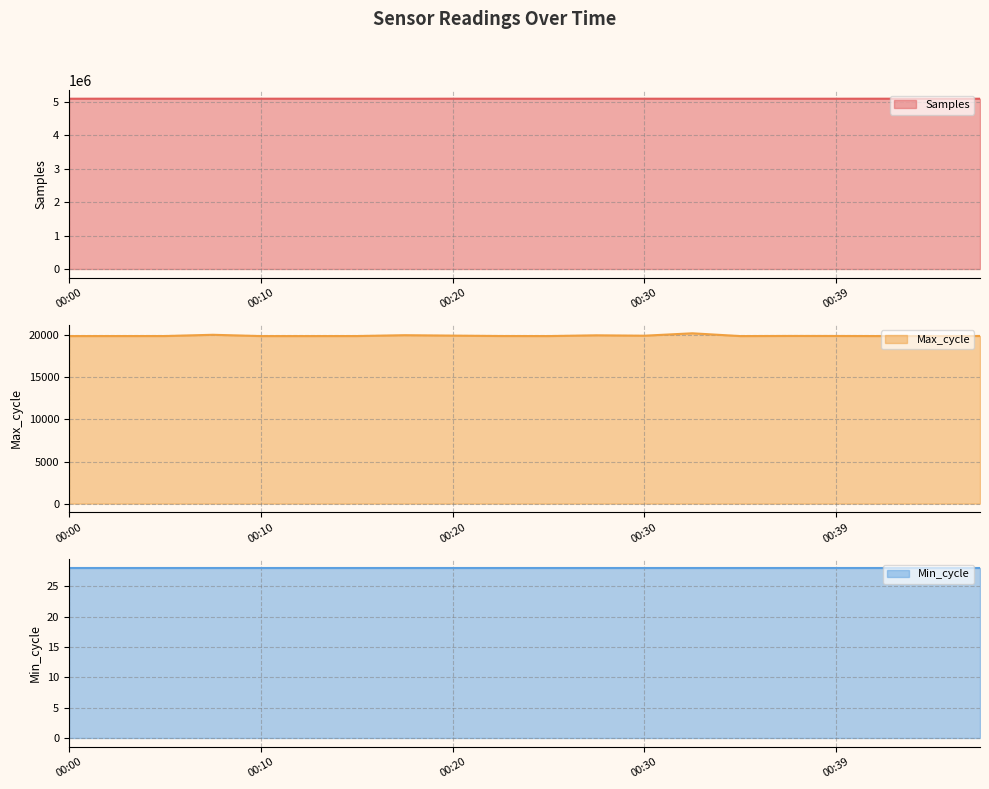

What is the maximum value for Samples?

5098313